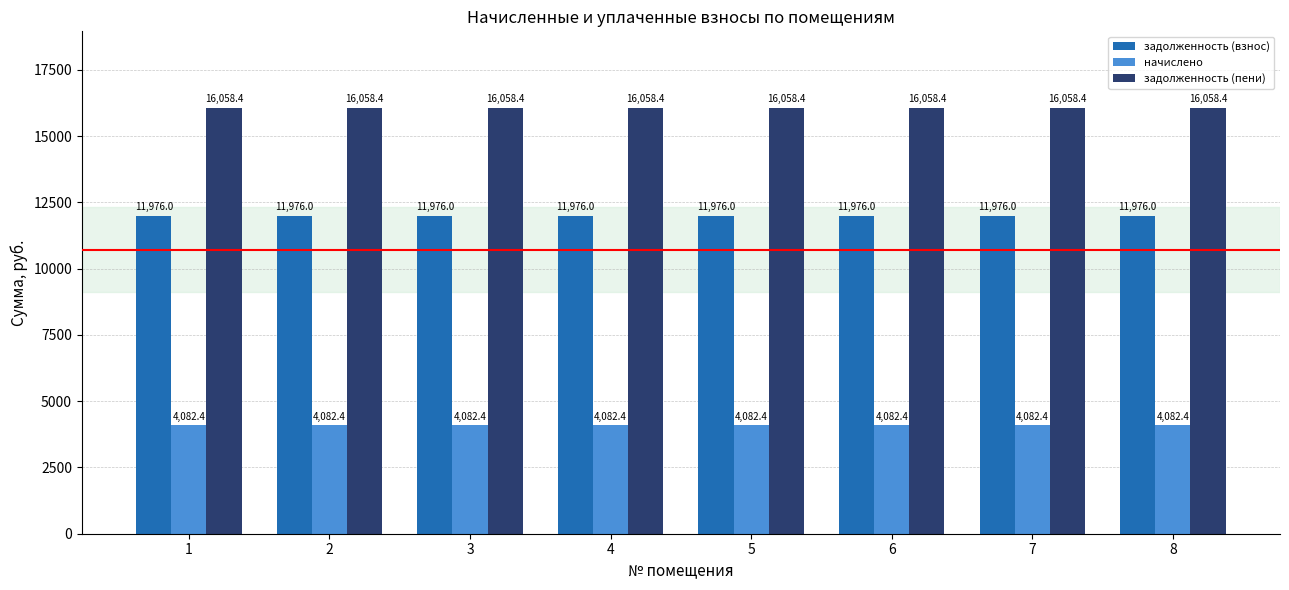

What is the sum of the задолженность (взнос) values at 6 and 4?

23952.0